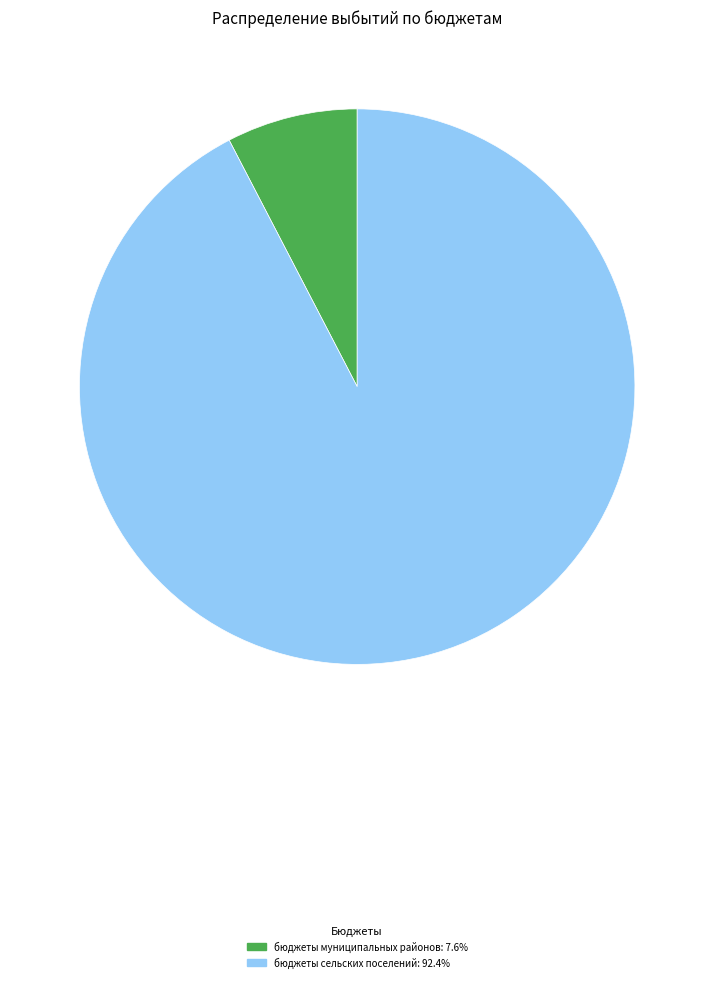

How many slices are in this pie chart?

2